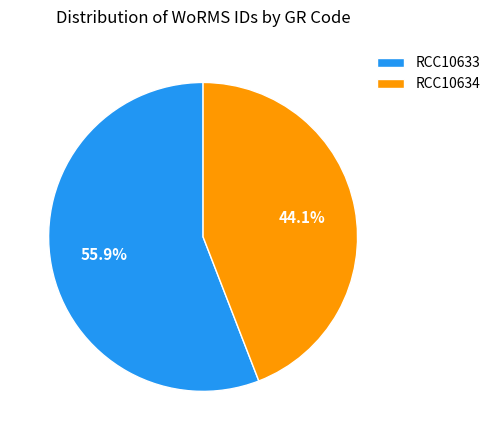

To the nearest percent, what is the combined percentage of RCC10633 and RCC10634?

100%